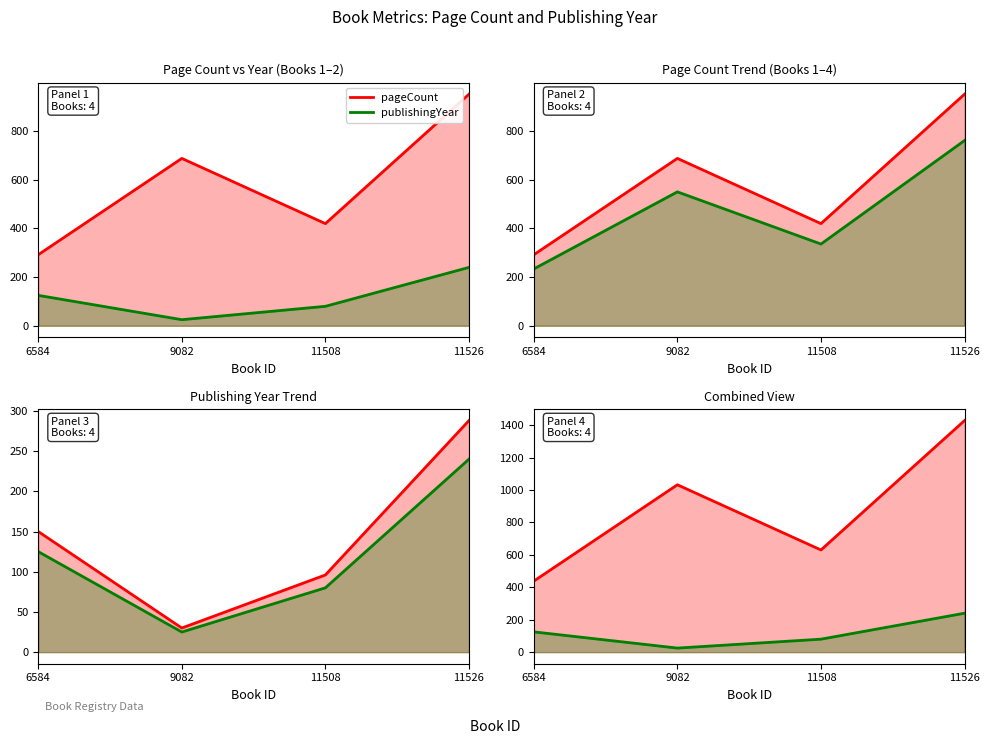

In publishingYear, how many points are lower than both neighbors (excluding endpoints)?

1